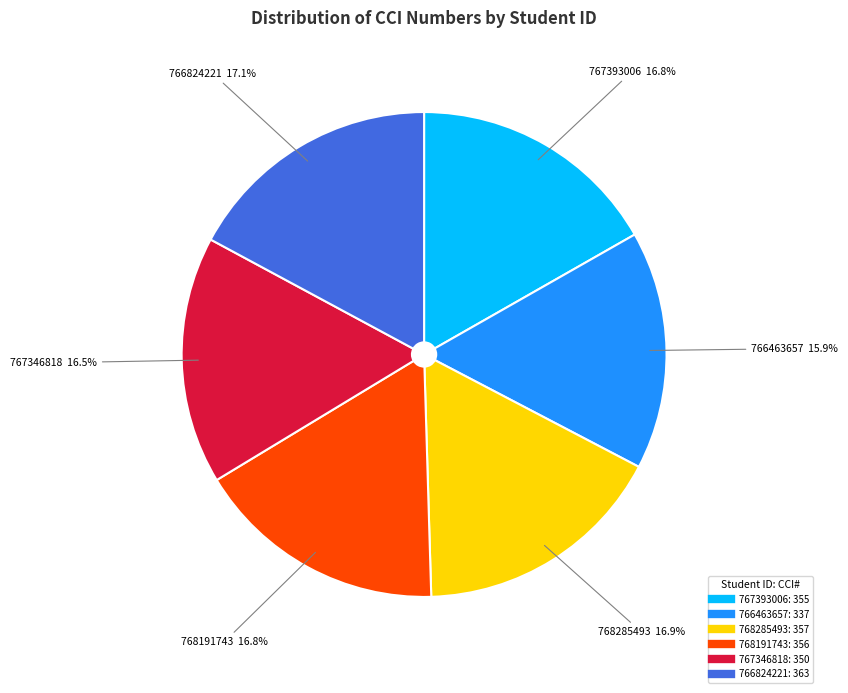

To the nearest percent, what is the average slice percentage?

17%